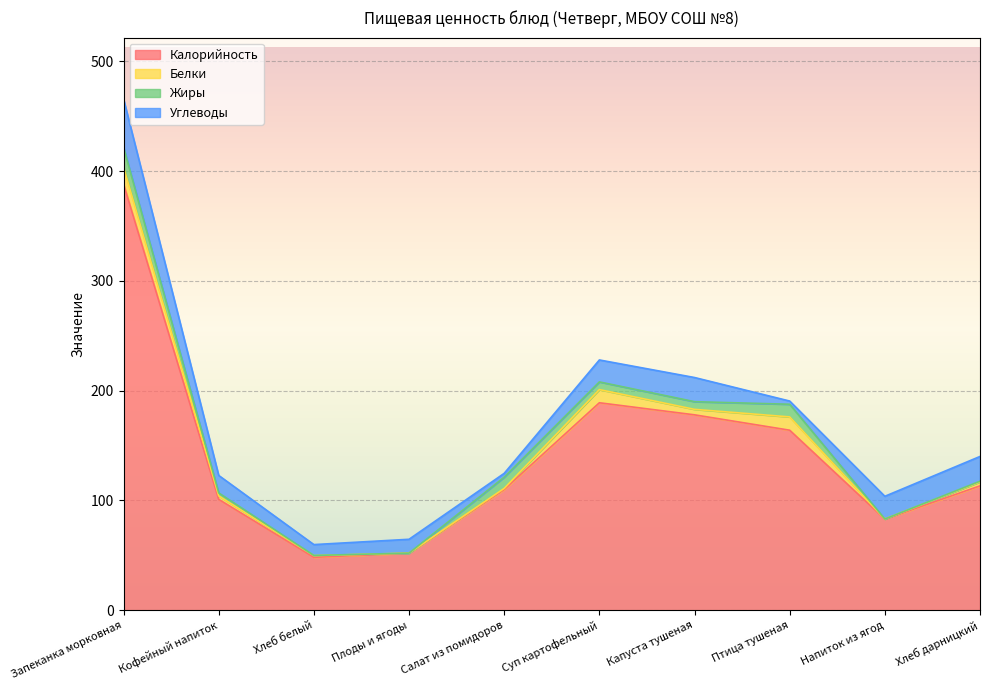

Which series ends up on top after the final intersection of Белки and Углеводы?

Углеводы